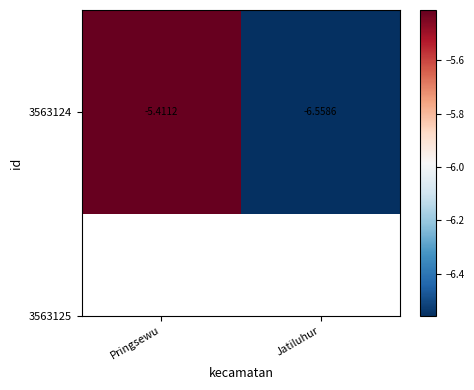

Reading left to right, list all the values displayed in this chart.

-5.4	-6.6